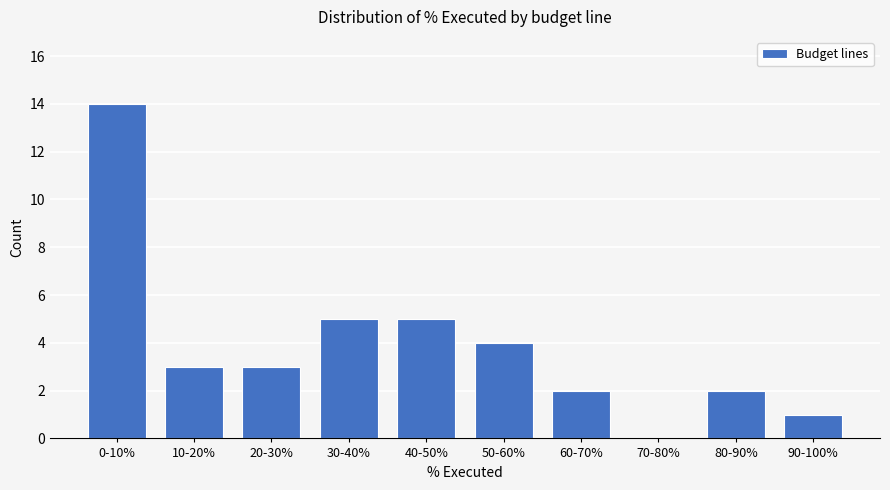

Reading left to right, list all the values displayed in this chart.

0-10%=14	10-20%=3	20-30%=3	30-40%=5	40-50%=5	50-60%=4	60-70%=2	70-80%=0	80-90%=2	90-100%=1